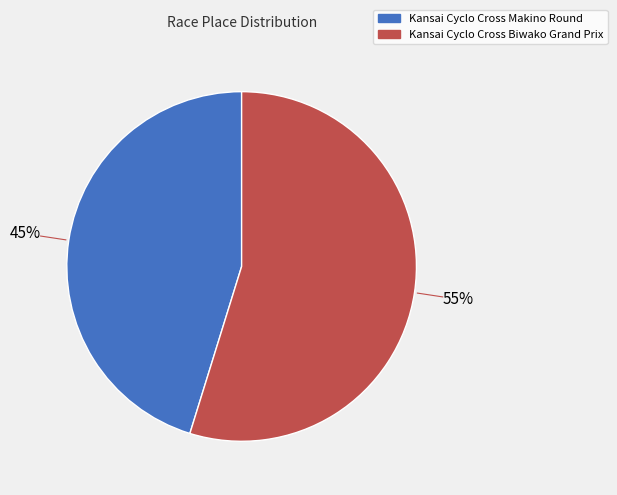

Combined, do Kansai Cyclo Cross Makino Round and Kansai Cyclo Cross Biwako Grand Prix account for over 50%?

Yes